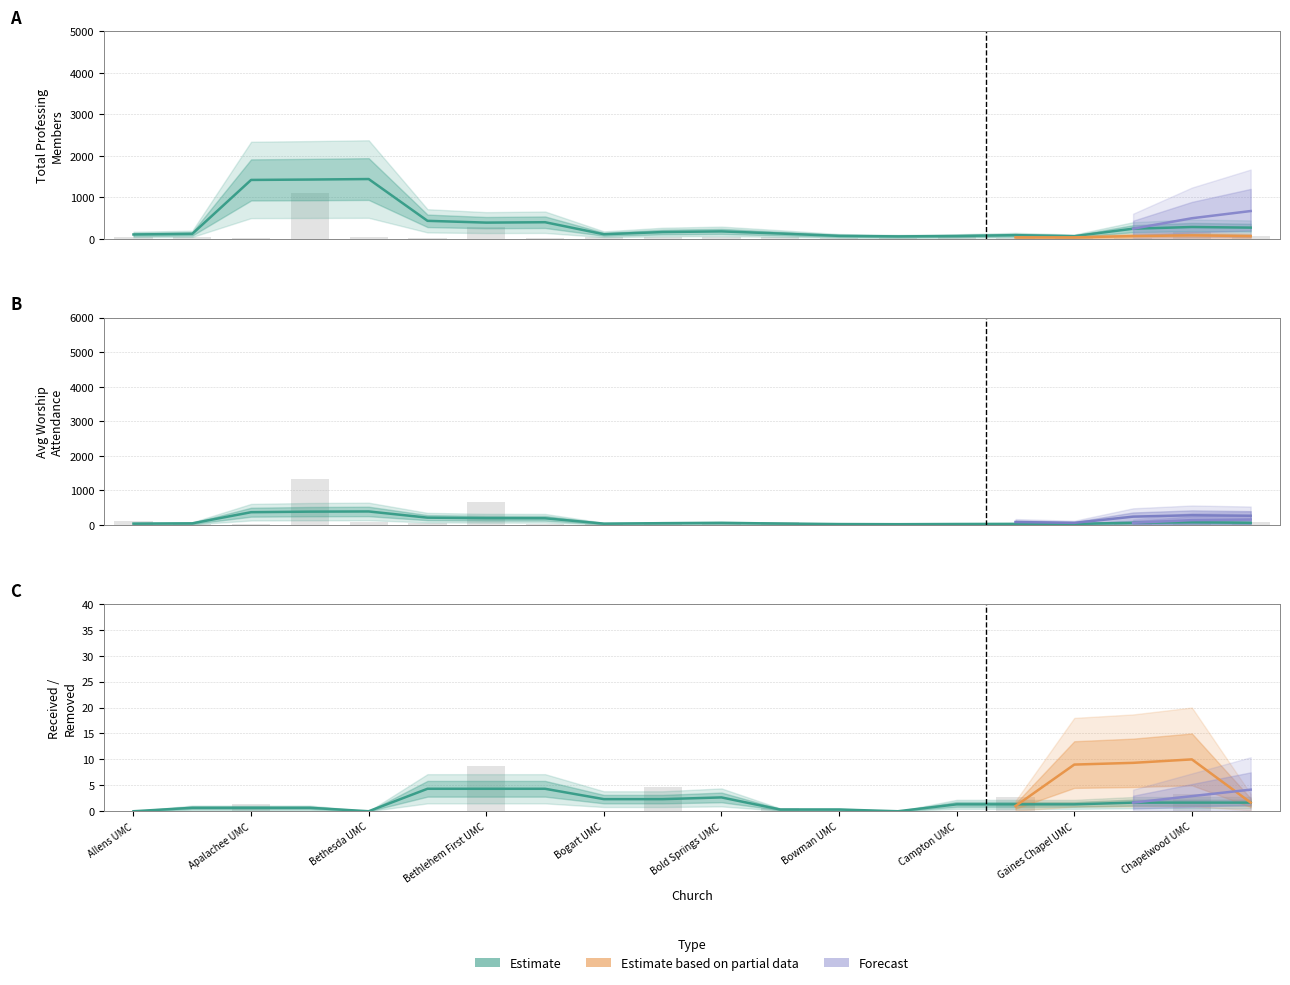

What is the difference between the highest and lowest values at Gaines Chapel UMC?

31.0